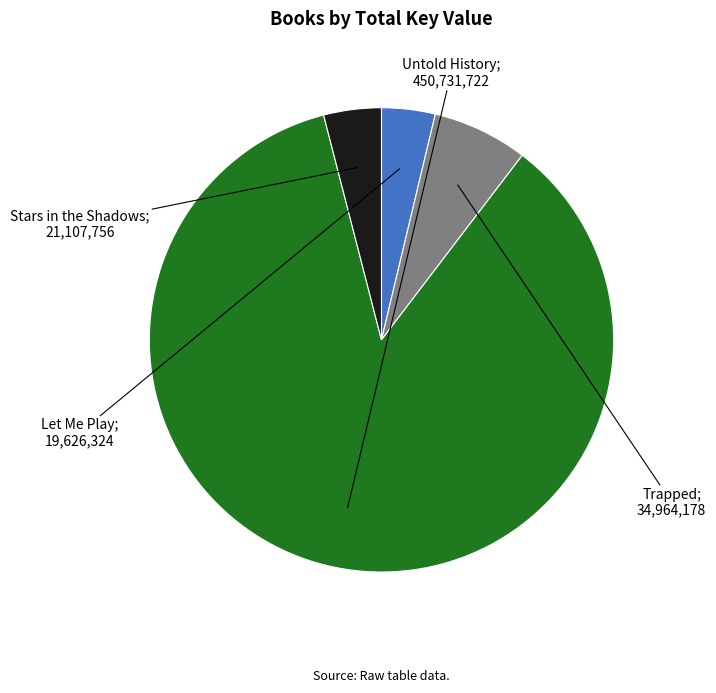

Is there a majority slice in this chart?

Yes